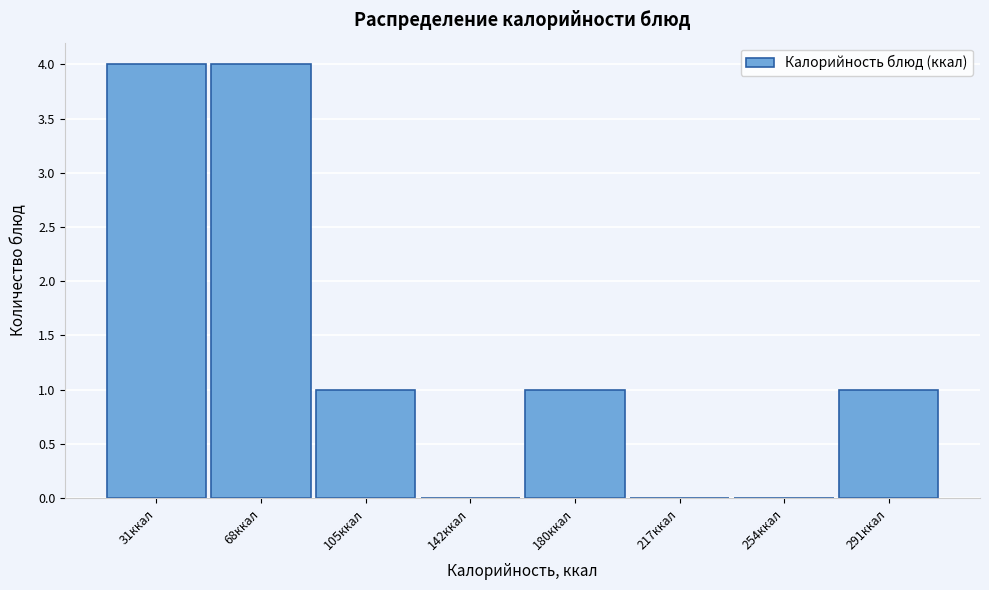

Reading left to right, extract all data points from this chart.

31ккал=4	68ккал=4	105ккал=1	142ккал=0	180ккал=1	217ккал=0	254ккал=0	291ккал=1